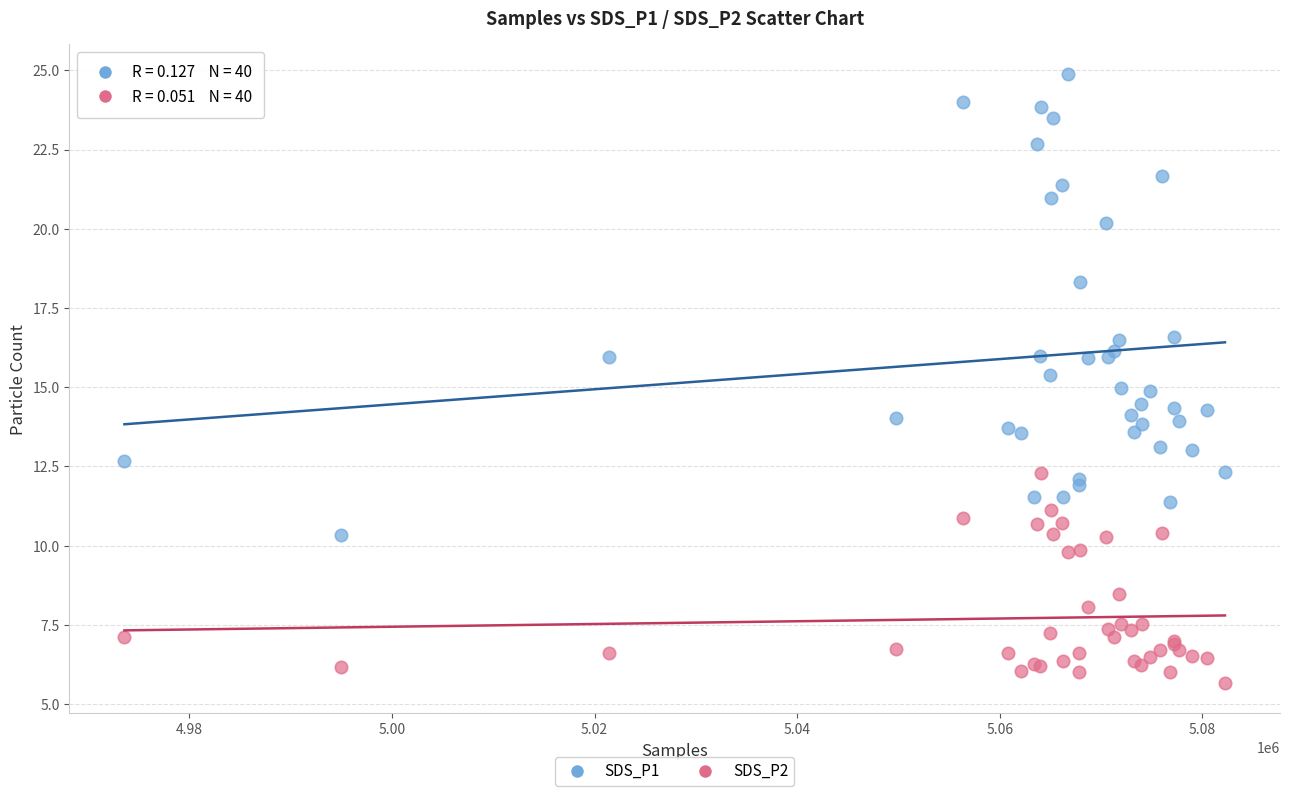

Which series contains the highest Y value?

SDS_P1